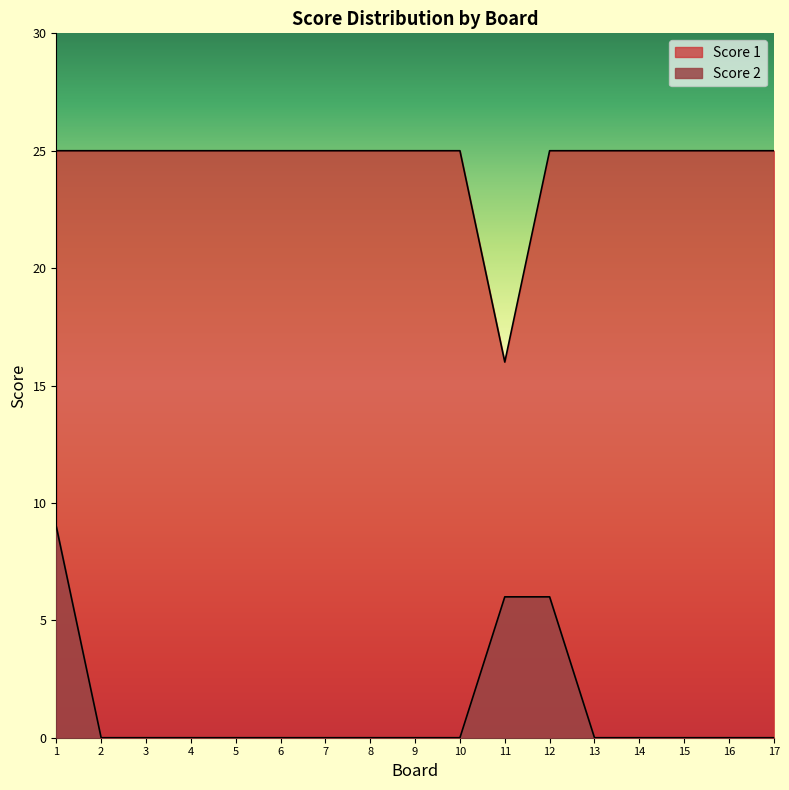

Reading left to right, list all the values displayed in this chart.

Score 2: 9	0	0	0	0	0	0	0	0	0	6	6	0	0	0	0	0
Score 1: 25	25	25	25	25	25	25	25	25	25	16	25	25	25	25	25	25